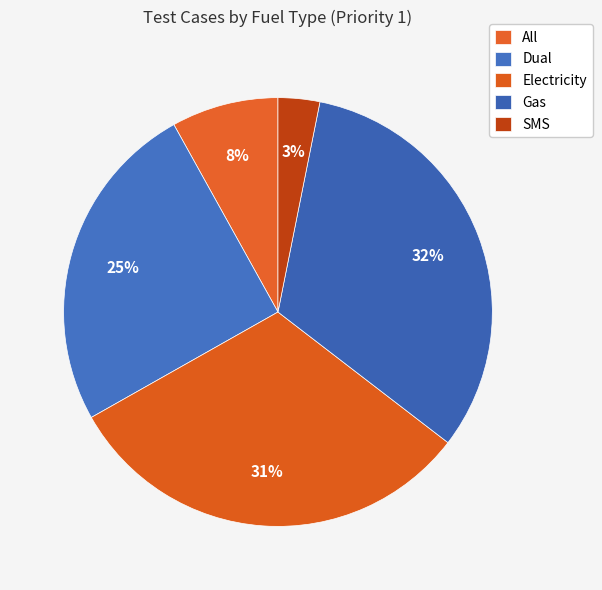

Is it true that All is 1% of the pie?

False